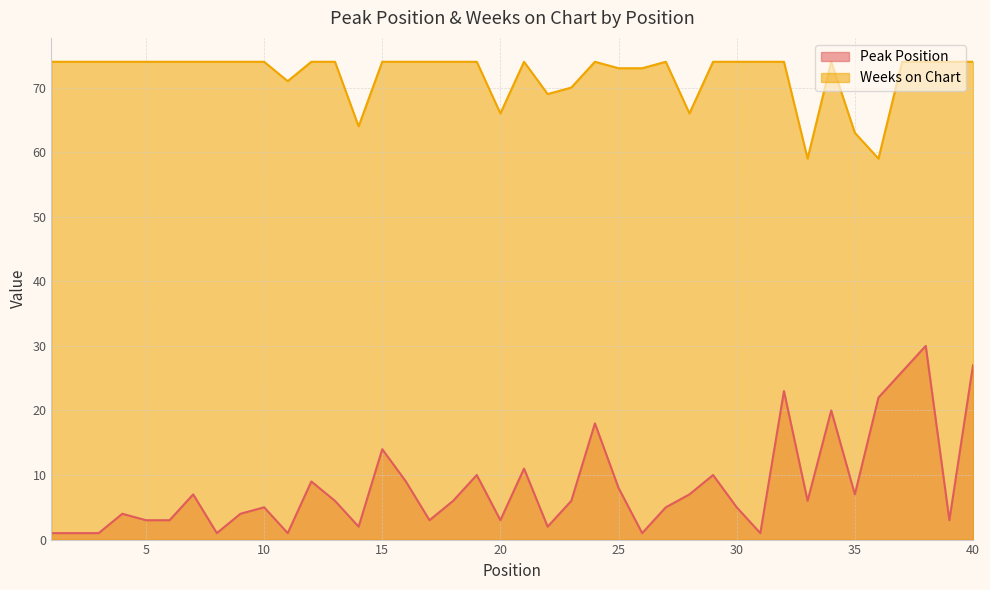

What is the value of the Peak Position point at the 13th from the left?

6